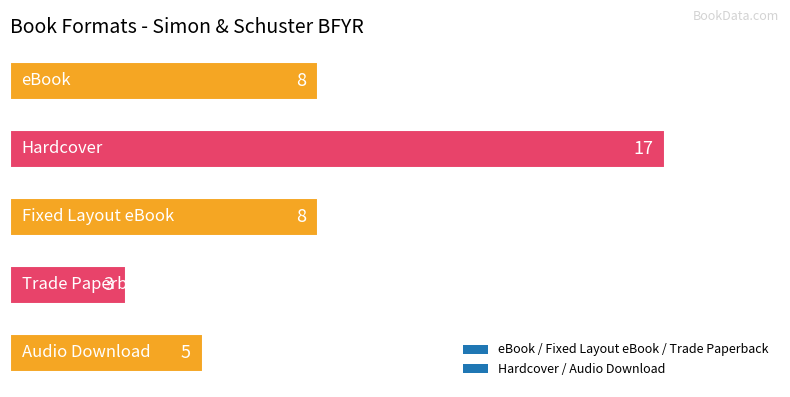

Does the chart contain stacked bars?

No